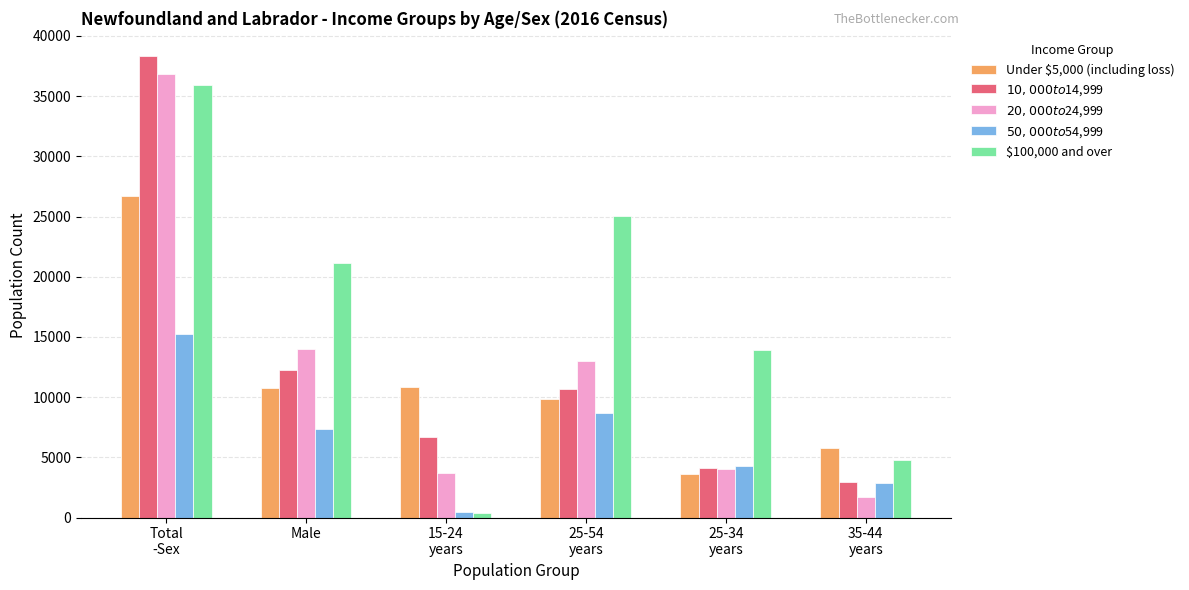

Count the number of categories in the chart.

6